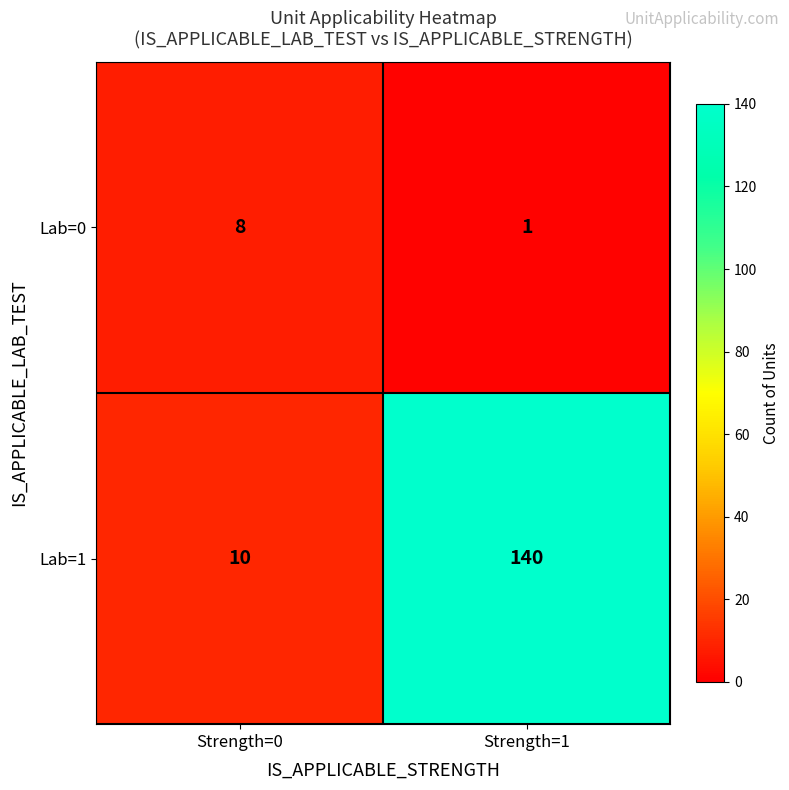

Which series has the largest range (max minus min)?

Lab=1